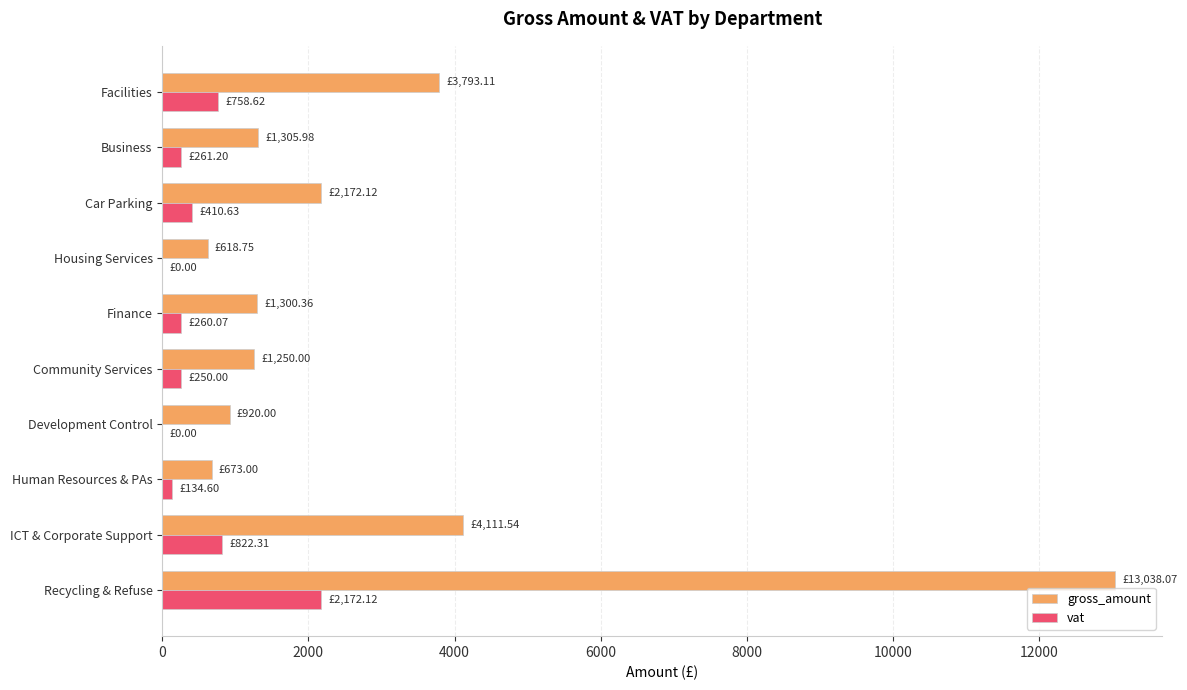

Which category has the highest value across all series?

Recycling & Refuse